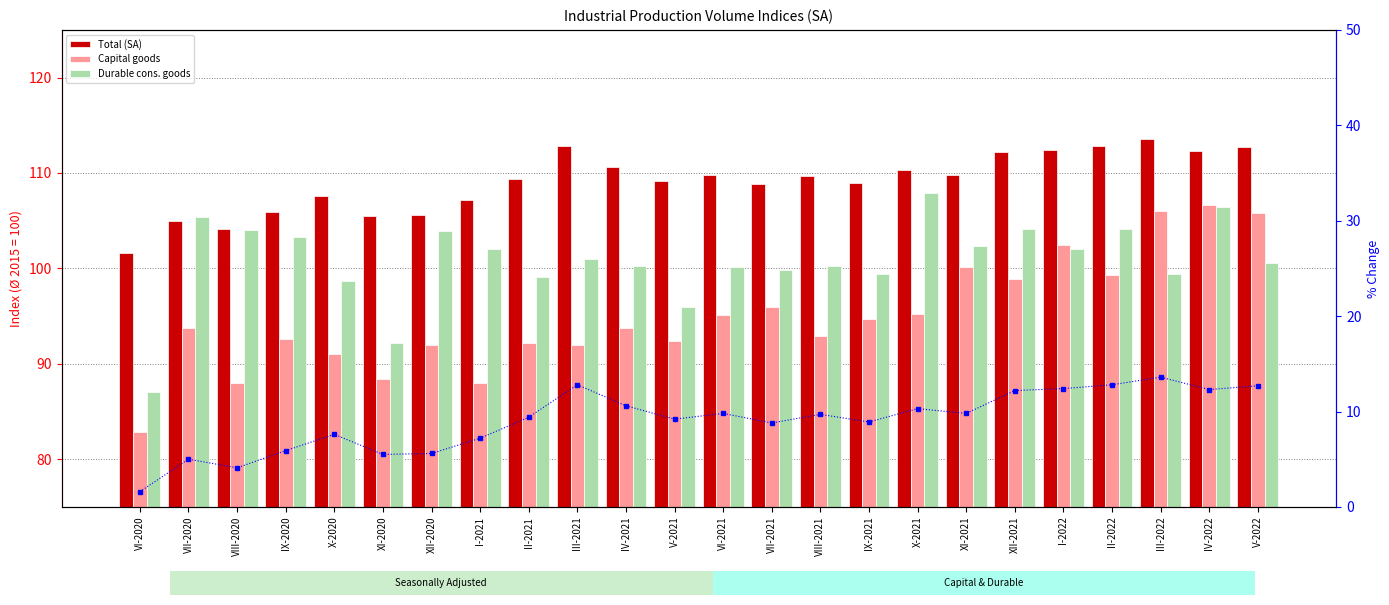

Does the chart contain stacked bars?

No